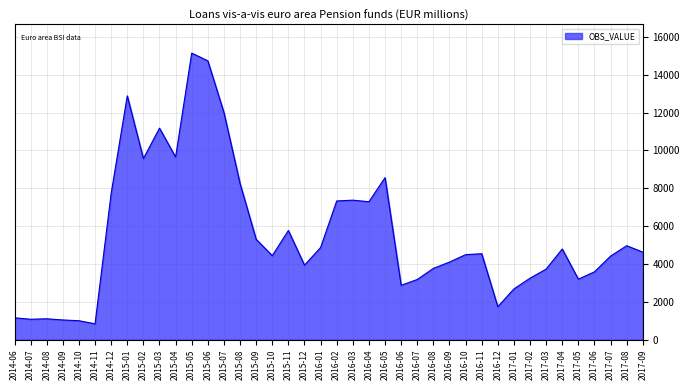

How many lines are shown in the chart?

1